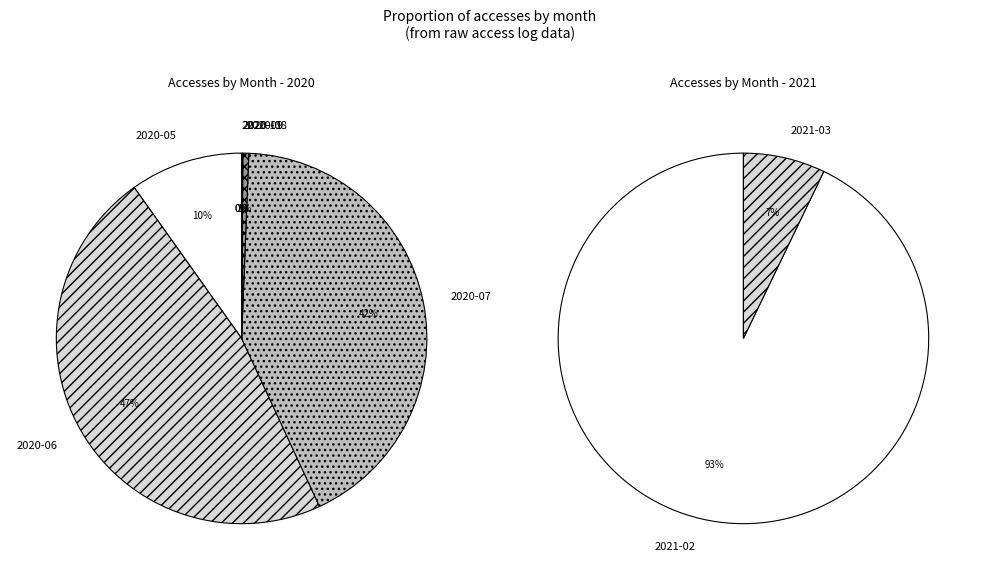

How many segments does this pie chart have?

8